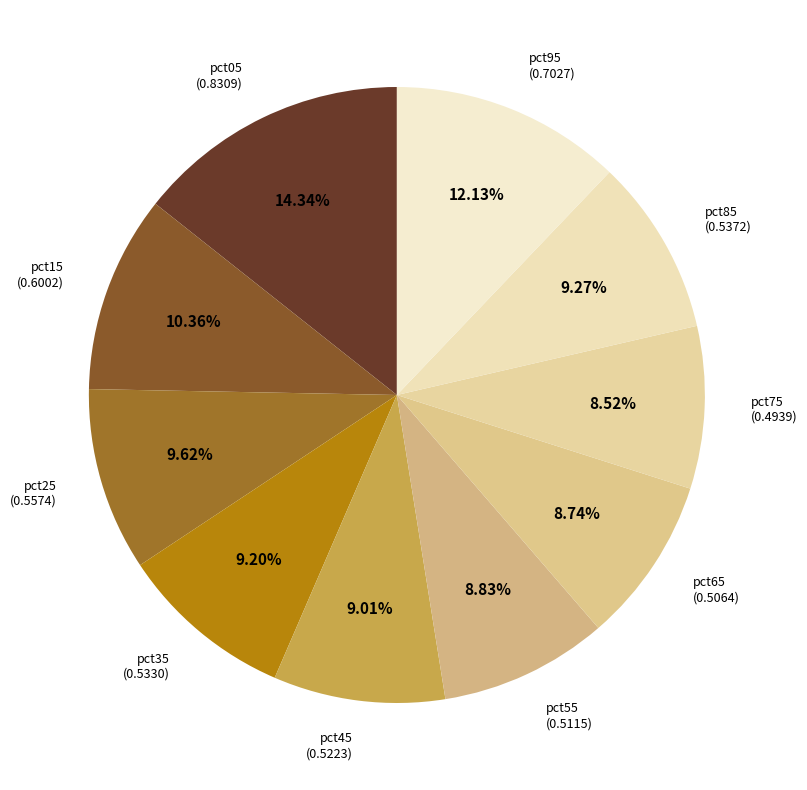

Is there any slice that represents more than half of the pie?

No